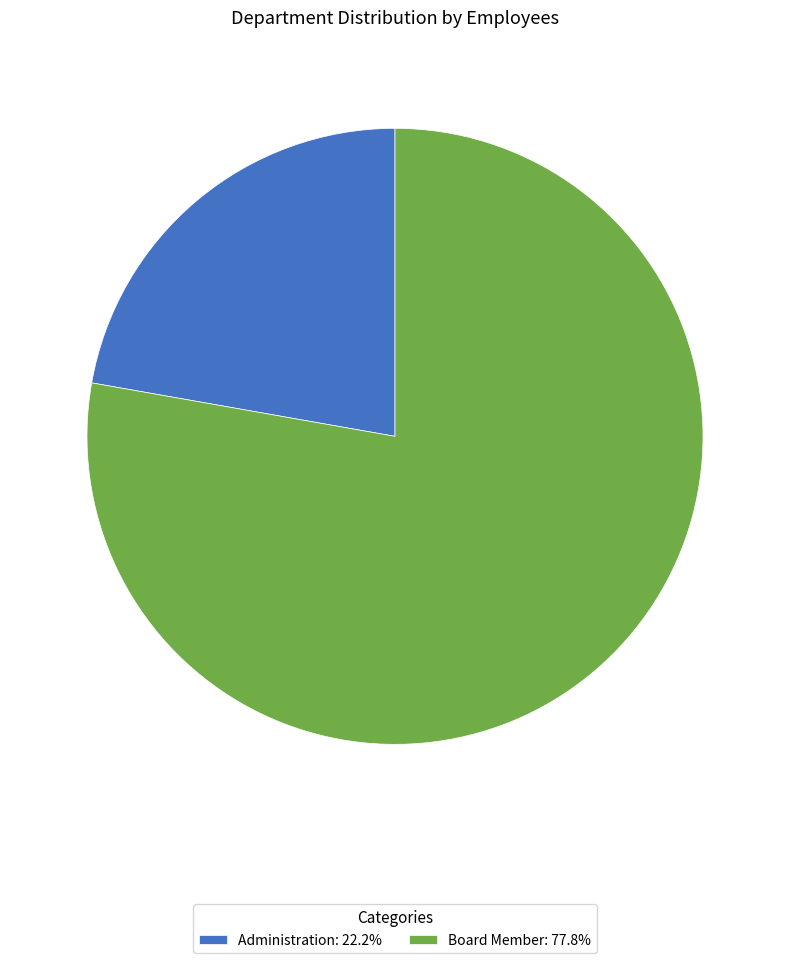

Between Administration and Board Member, which is larger?

Board Member